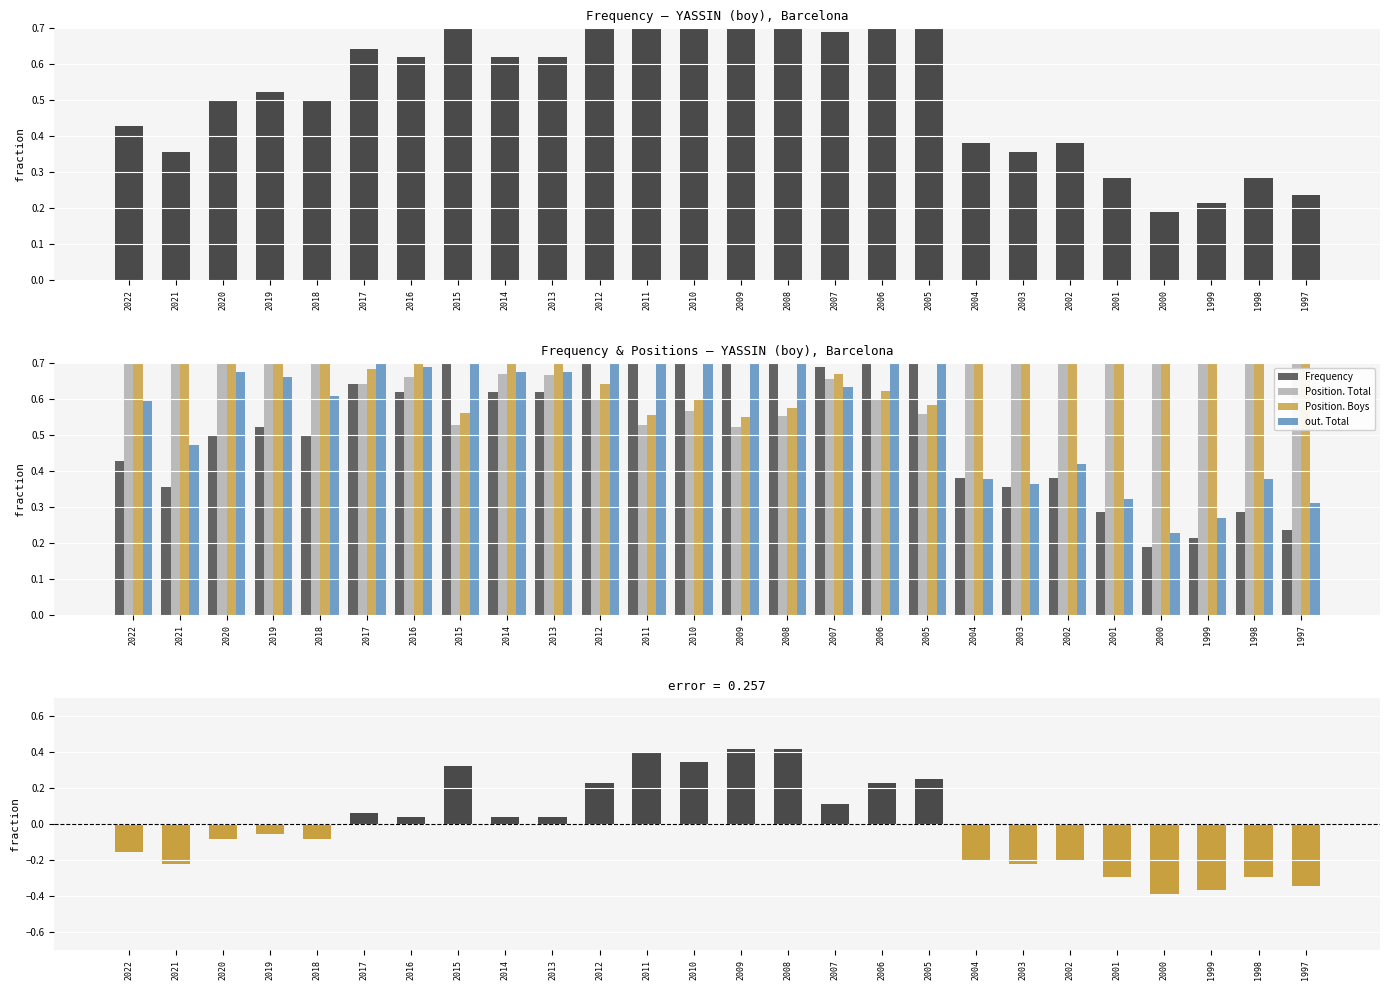

What is the maximum value shown in the chart?

1.0